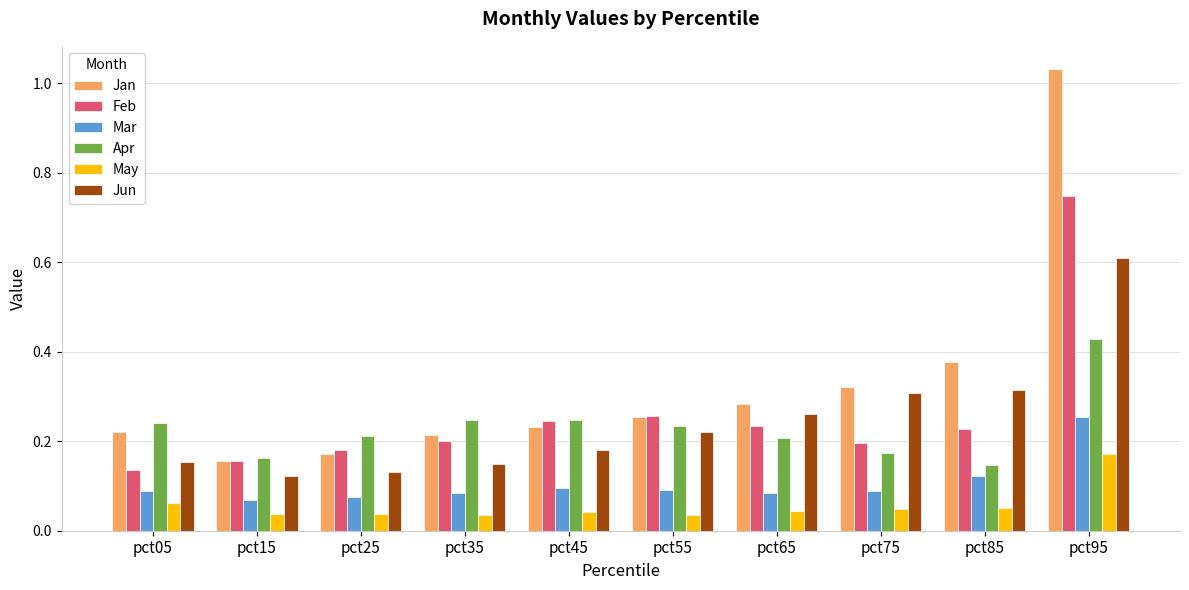

What is the sum of all Mar values?

1.1